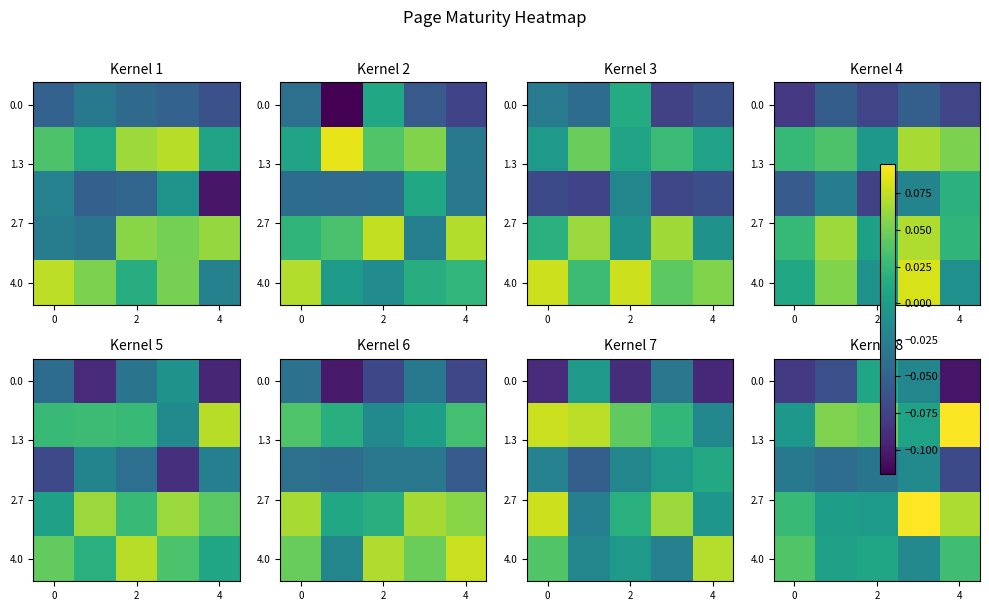

What is the spread (max minus min) of values at 0?

0.1